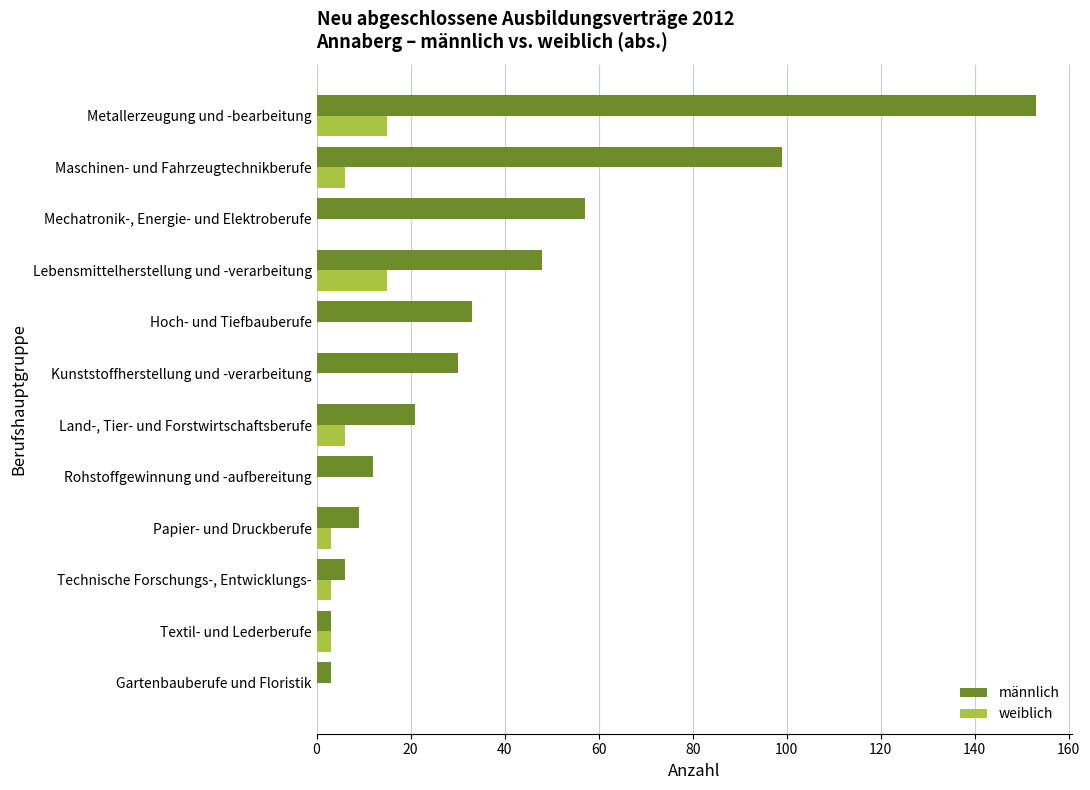

Which category has the highest value across all series?

Metallerzeugung und -bearbeitung